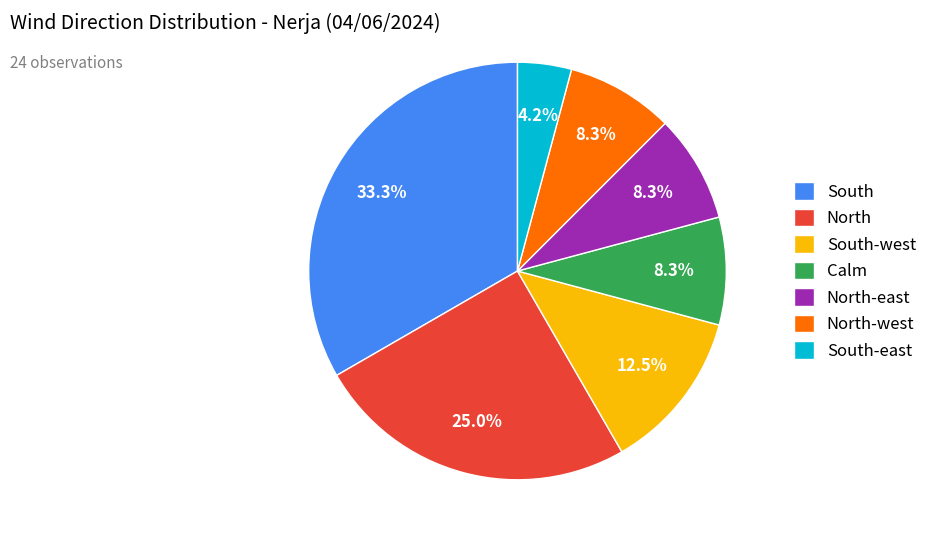

Which has a higher value, North or South-east?

North